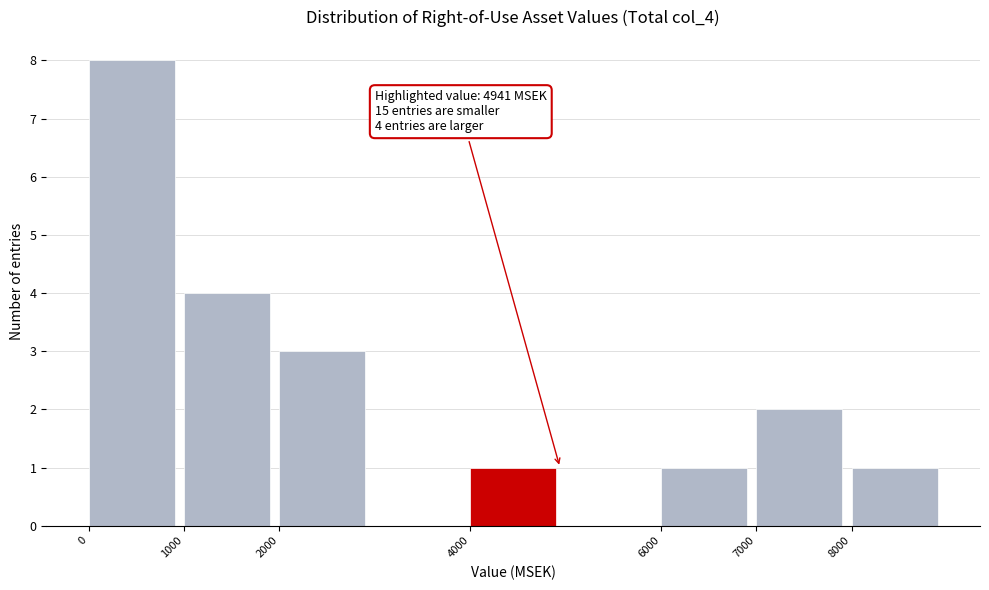

Over which range of the x-axis is the bar tallest?

0 to 1000